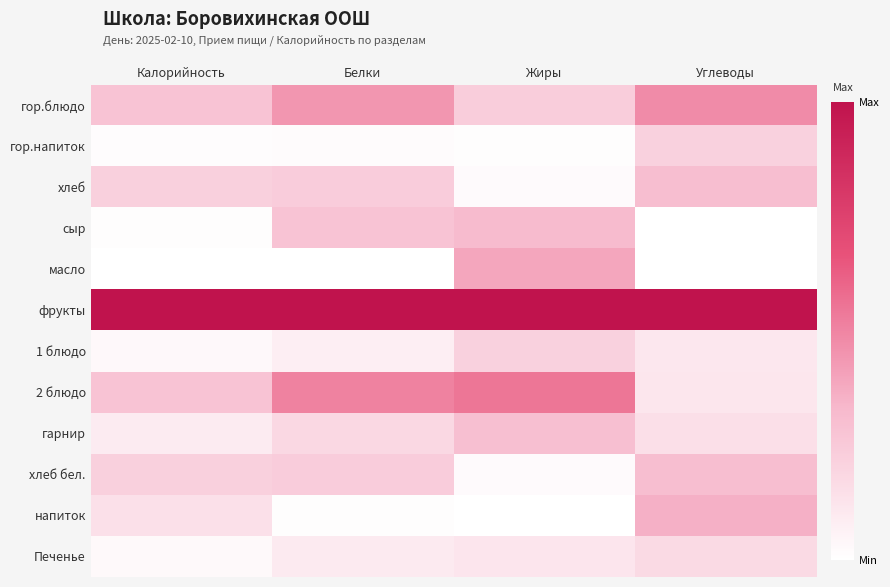

At Калорийность, list the series in order from smallest to largest.

масло, сыр, гор.напиток, Печенье, 1 блюдо, гарнир, напиток, хлеб бел., хлеб, 2 блюдо, гор.блюдо, фрукты